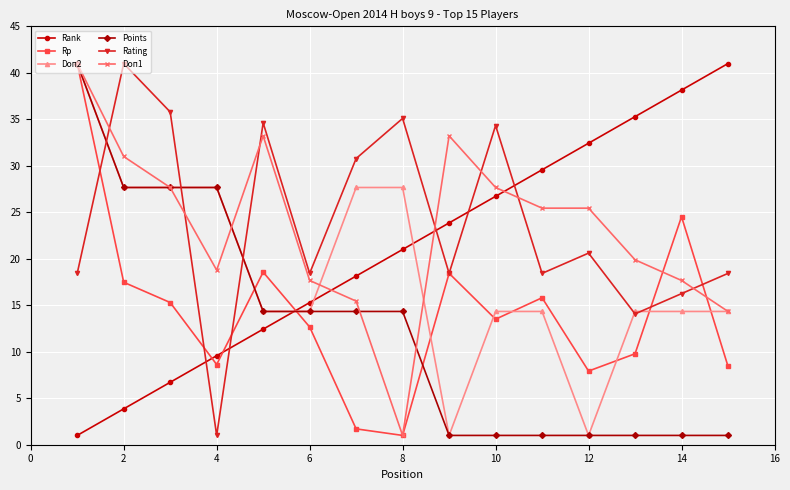

How many values in the Points series are below 14?

7